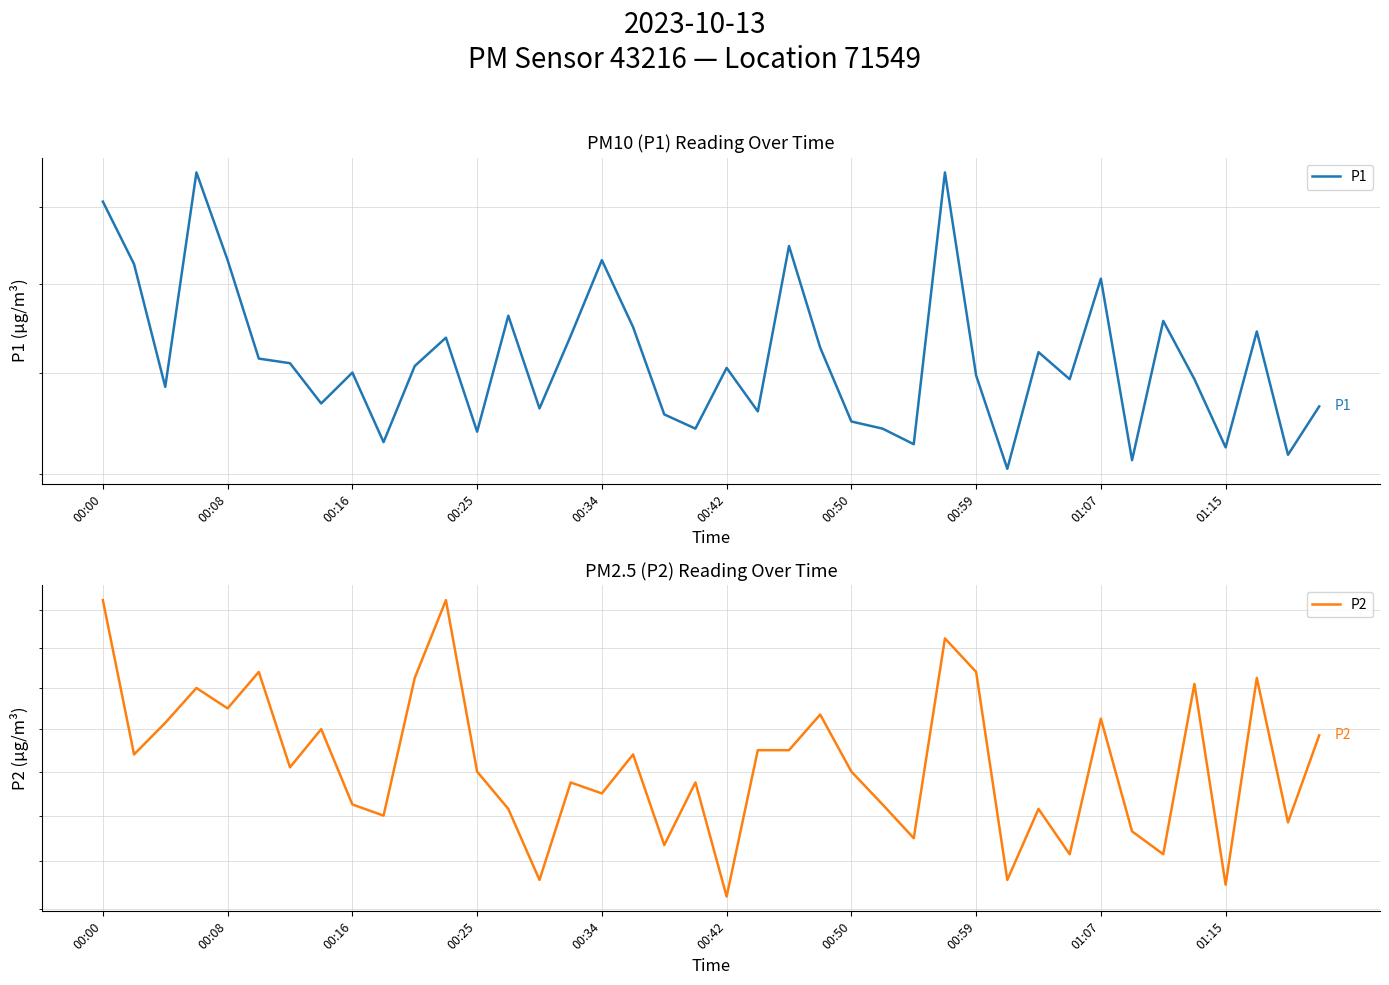

What is the average value of the P1 series?

7.2